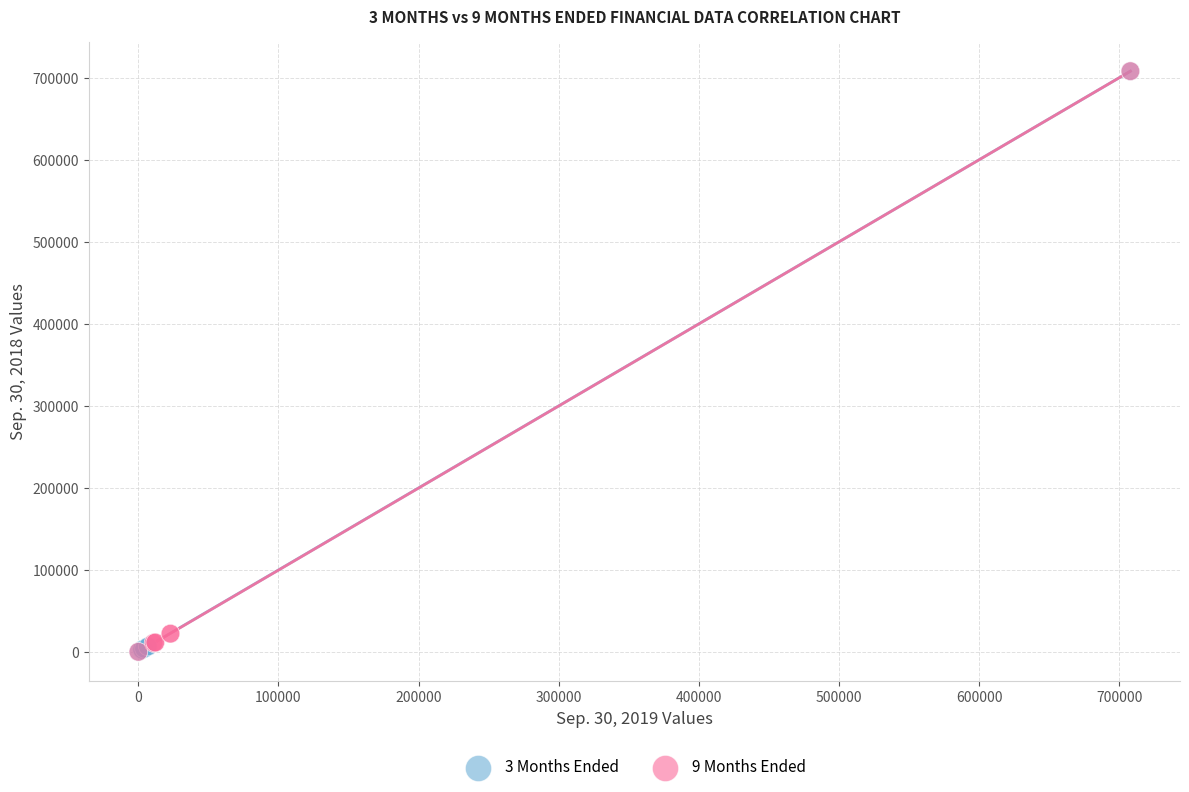

Which series has the widest spread of Y values?

3 Months Ended